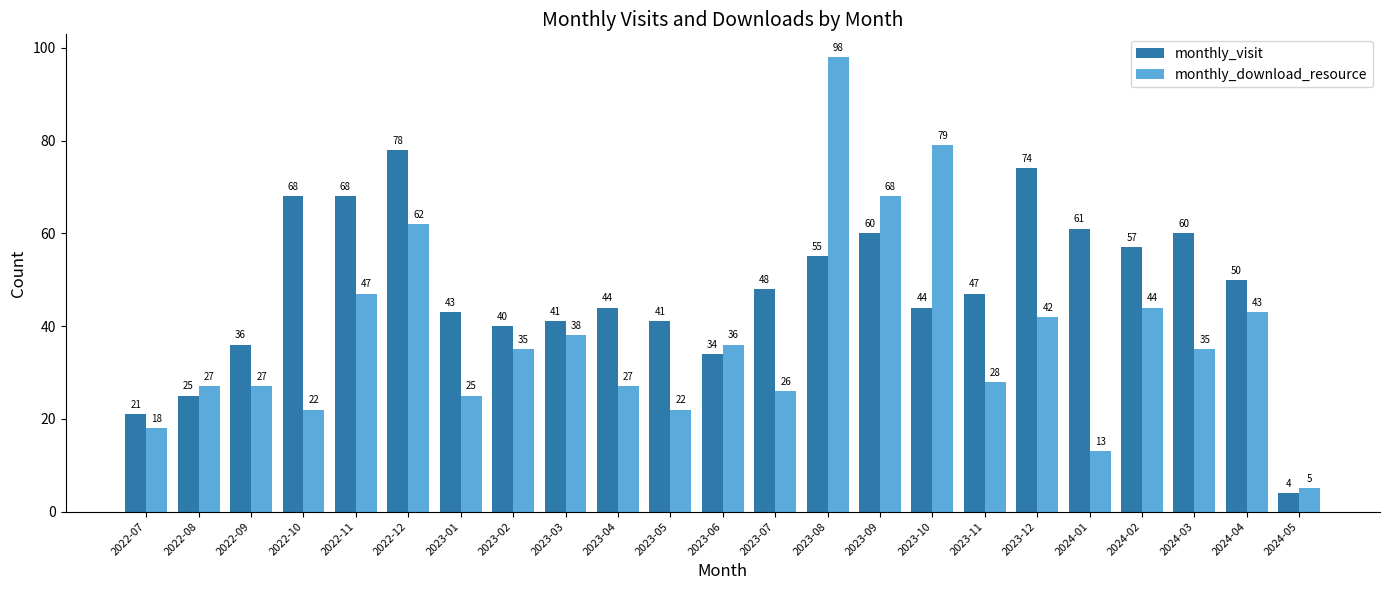

Rank the series by their average value, from highest to lowest.

monthly_visit, monthly_download_resource